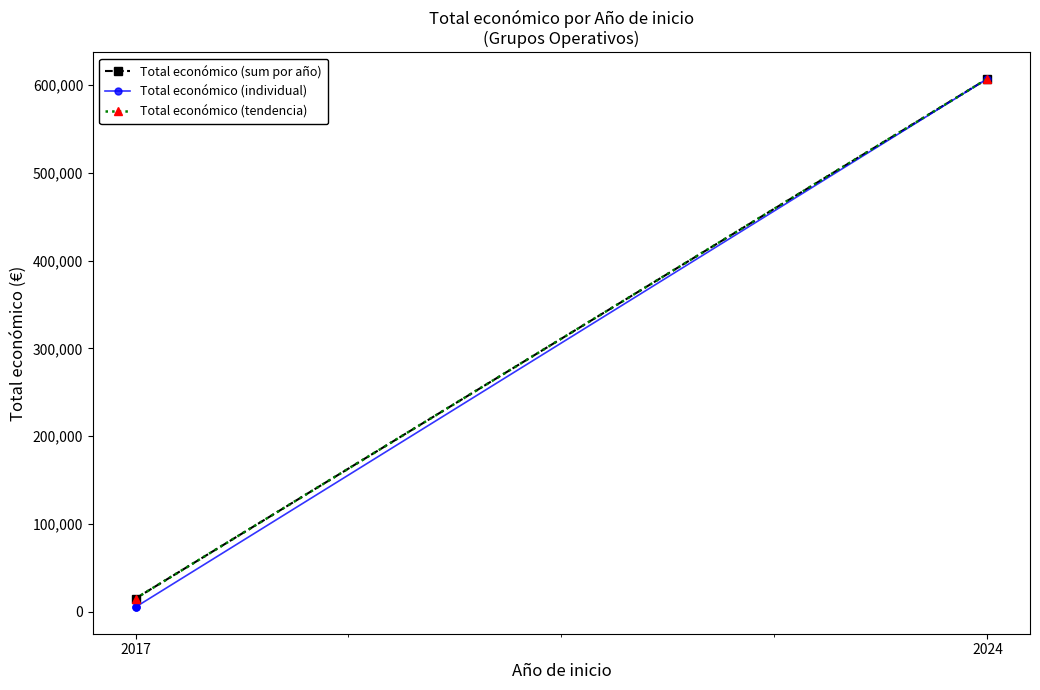

Is it true that the value at 2017 is 5000?

True